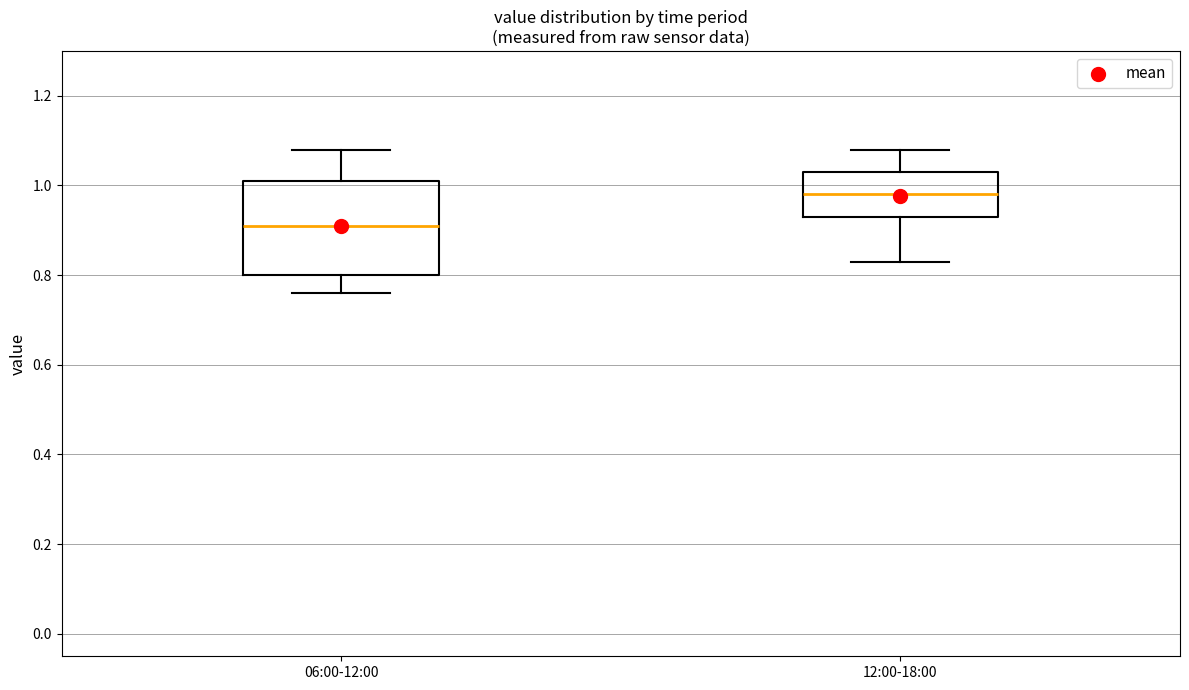

Which box's median line is the lowest?

06:00-12:00